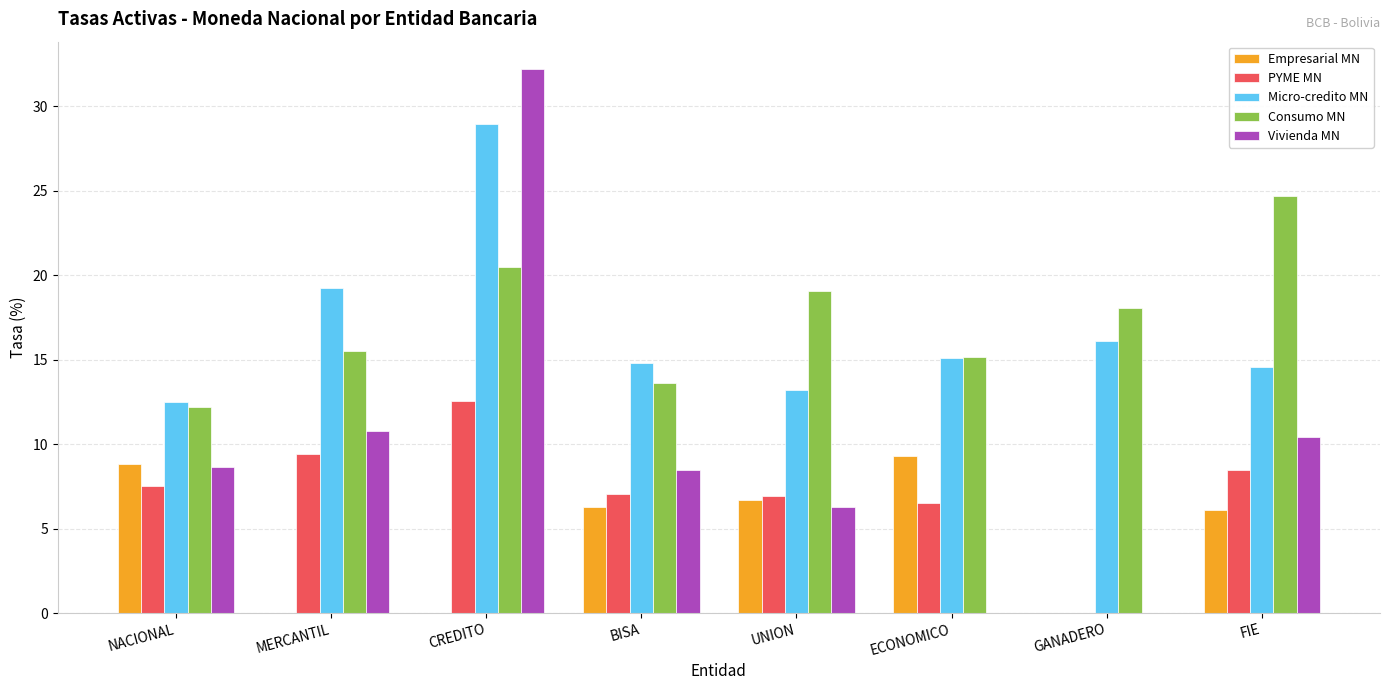

At which category is the sum across all series the highest?

CREDITO